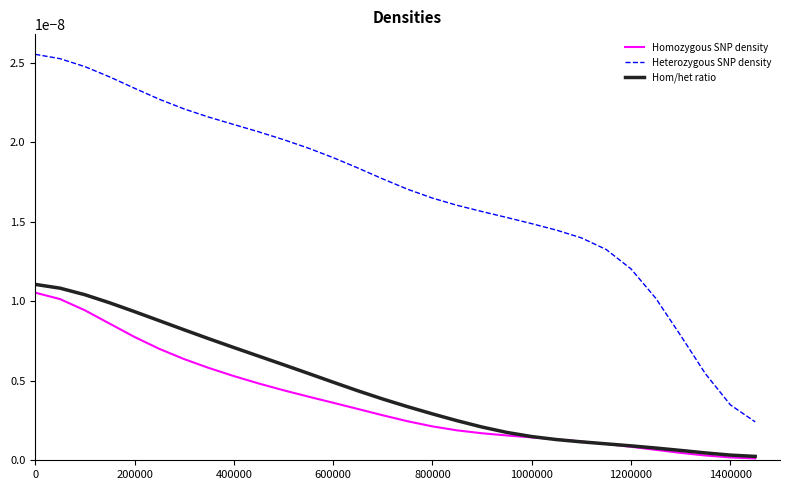

What are all the series names shown in the legend?

Homozygous SNP density, Heterozygous SNP density, Hom/het ratio